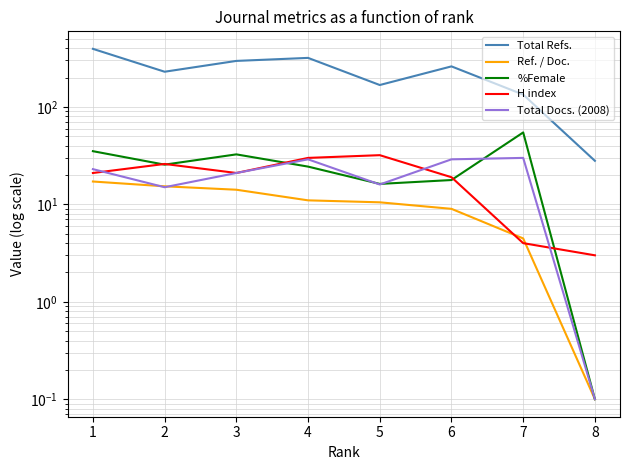

List the labels in order of H index value, largest first.

5, 4, 2, 1, 3, 6, 7, 8